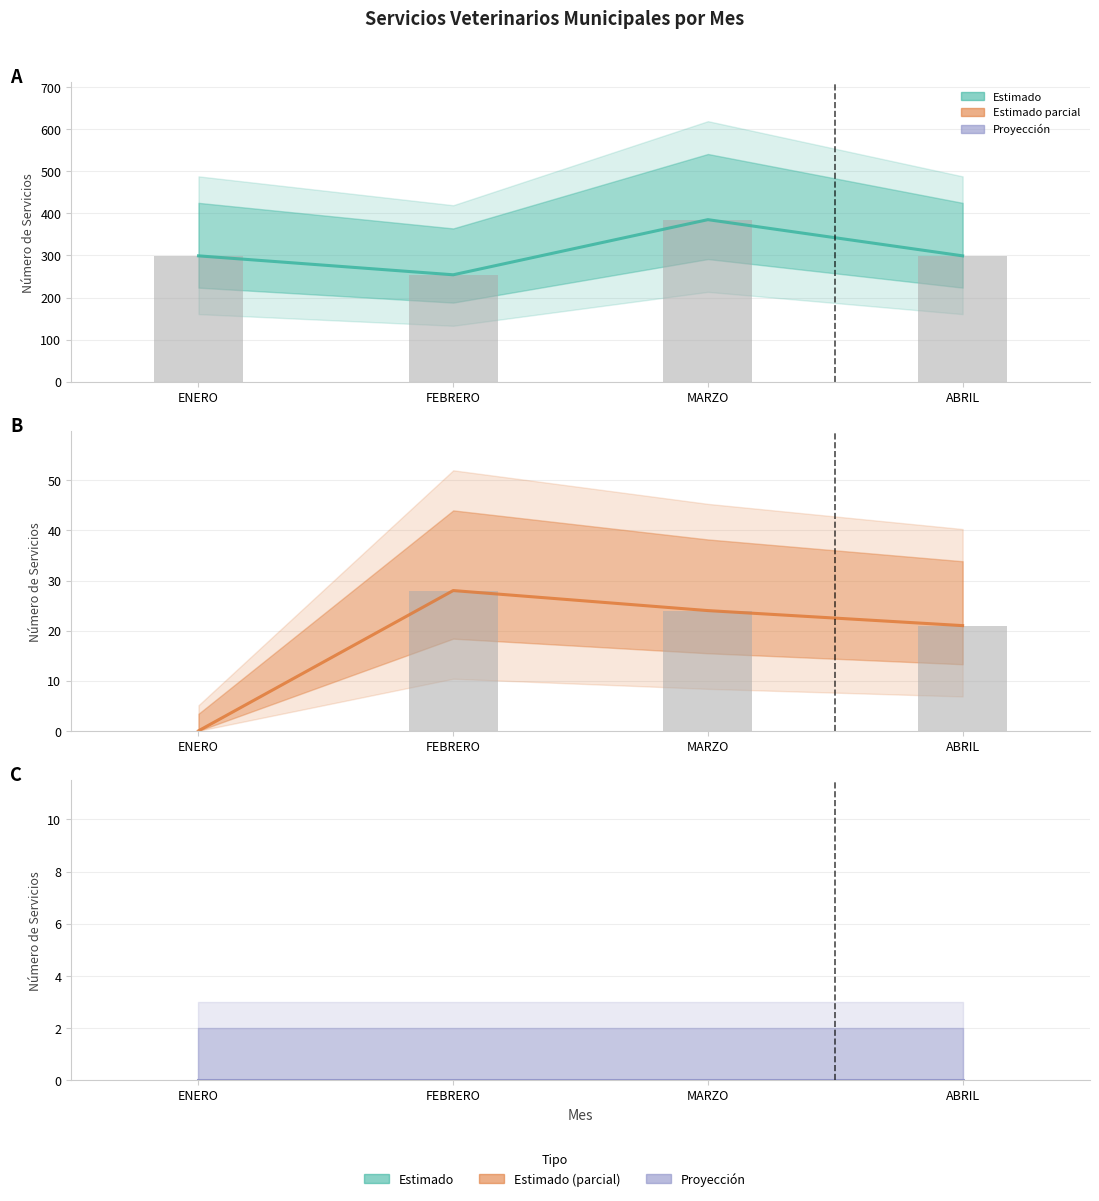

Reading left to right, transcribe all the data shown in this chart.

Atenciones Medicas: ENERO=299	FEBRERO=254	MARZO=385	ABRIL=299
Observado: ENERO=0	FEBRERO=0	MARZO=0	ABRIL=0
Esterilizaciones: ENERO=0	FEBRERO=28	MARZO=24	ABRIL=21
Vacunas Antirrábicas: ENERO=0	FEBRERO=0	MARZO=0	ABRIL=0